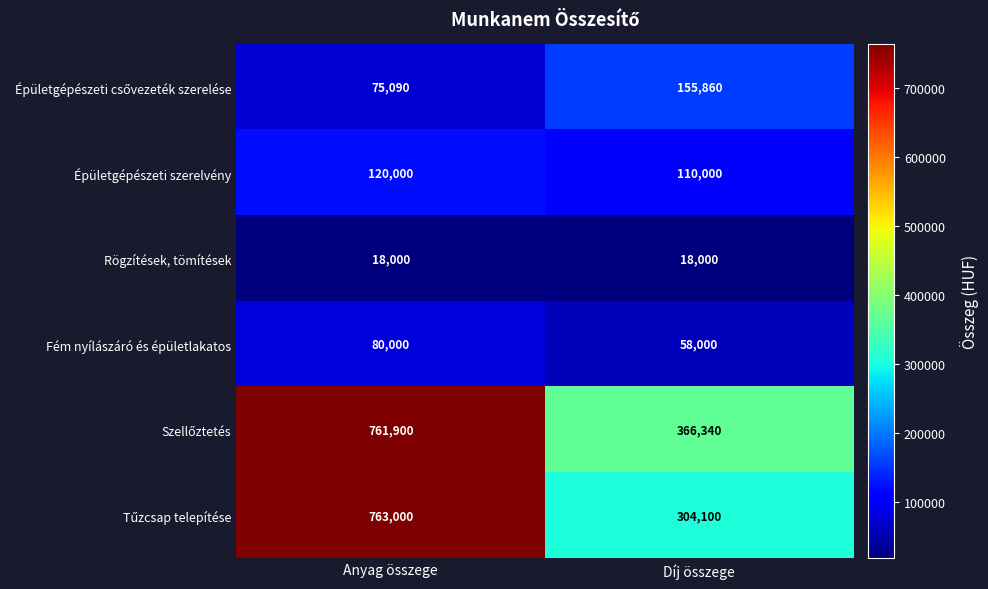

Is it true that Épületgépészeti szerelvény equals 120000 at Anyag összege?

True